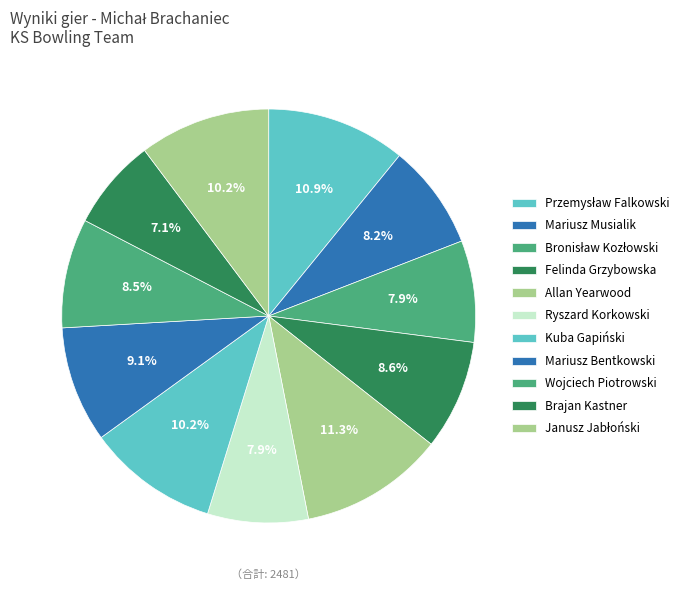

True or false: Przemysław Falkowski accounts for 11% of the total.

True